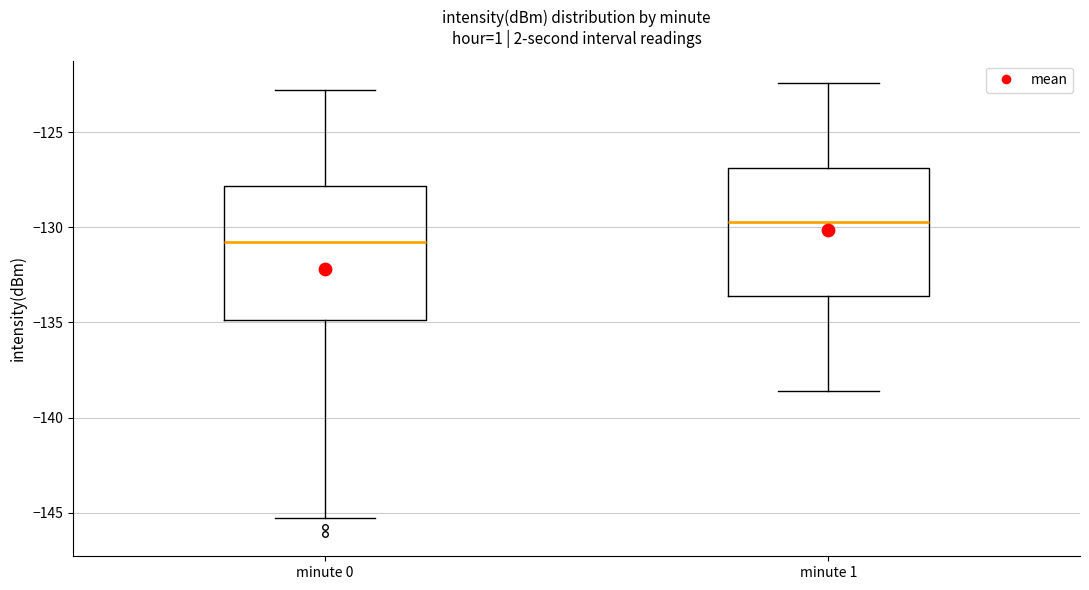

Reading left to right, transcribe this box plot: for each box, give where its median line is, the range the box spans, and where its two whiskers end, as read against the y-axis. The values are not printed on the chart, so give them approximately, as read against the axis.

minute 0: median -131.0, box -135.0 to -128.0, whiskers -145.5 to -123.0
minute 1: median -129.5, box -133.5 to -127.0, whiskers -138.5 to -122.5